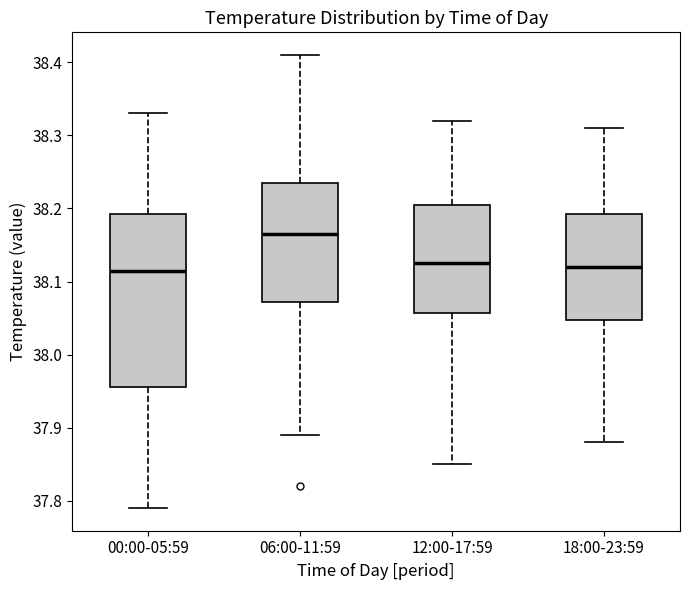

Comparing the boxes themselves (not the whiskers), which one is the tallest?

00:00-05:59